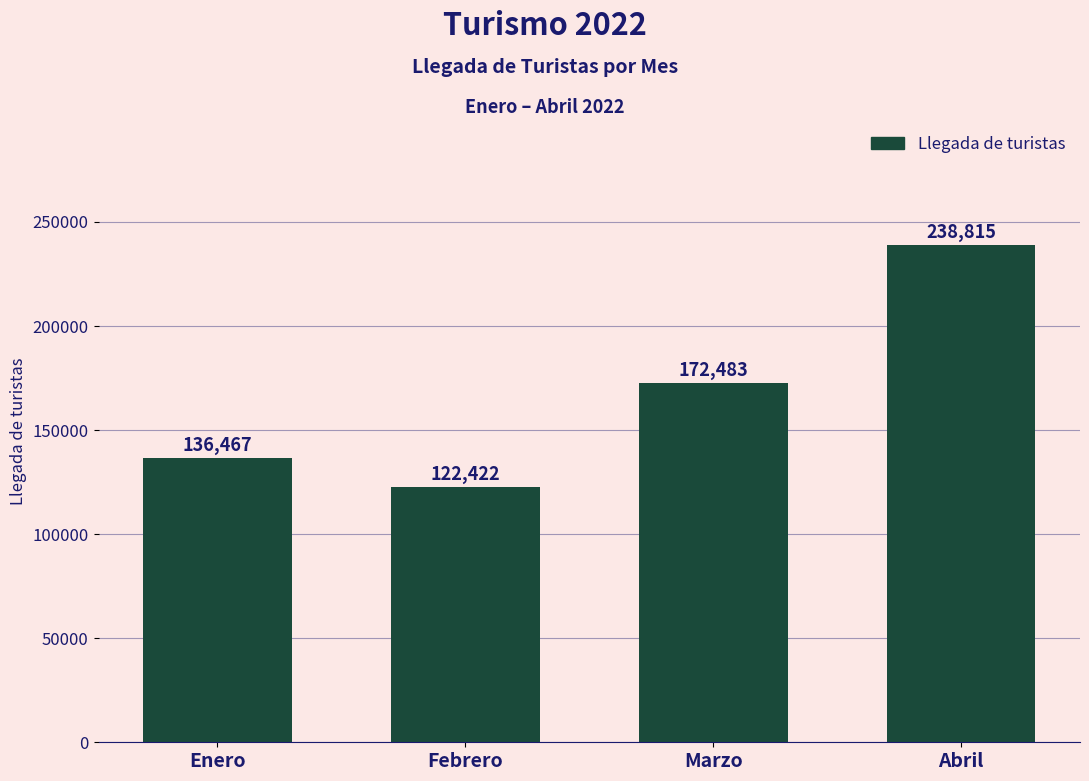

What is the change in value from Marzo to Abril?

+66332